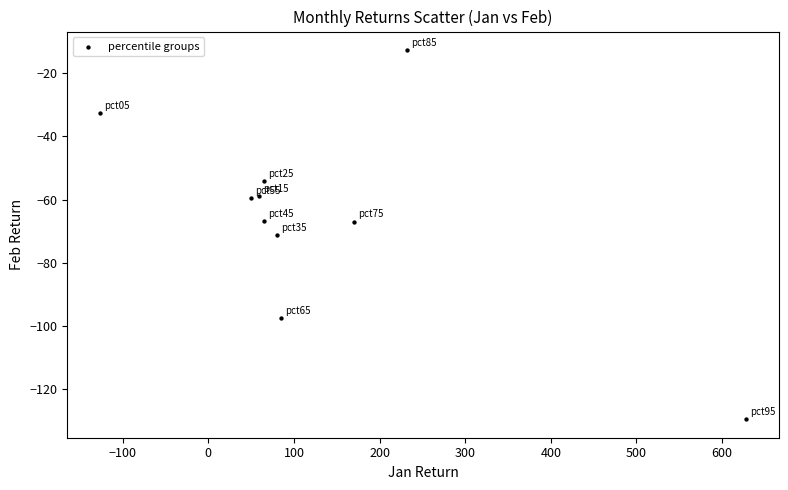

What is the range of X values (max minus min)?

755.2